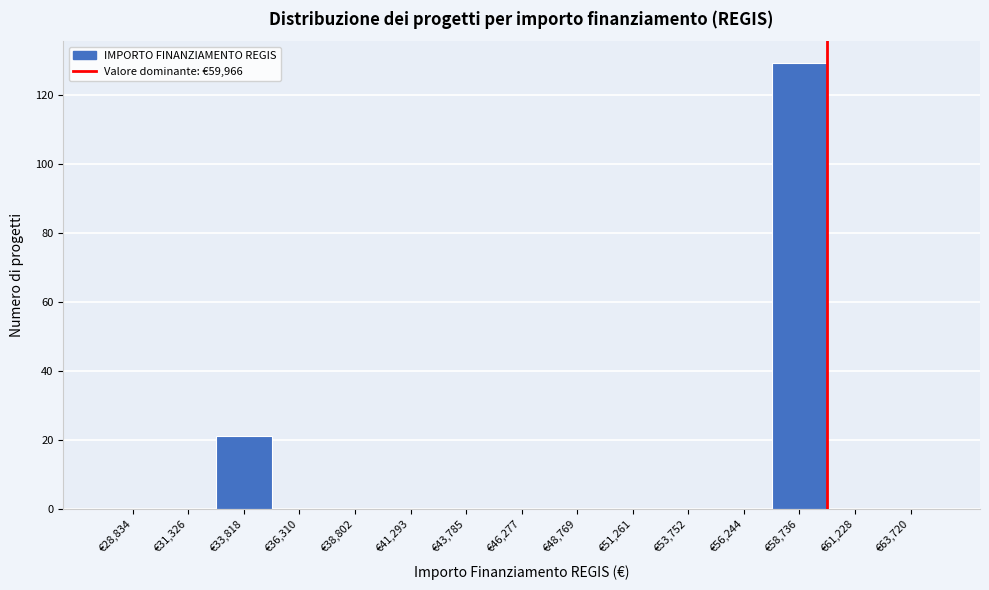

Reading left to right, transcribe this chart: for each bar, give the range it covers on the x-axis and its height. Neither the bar edges nor the heights are printed on the chart, so give them approximately, as read against the axes.

27500 to 30000: 0
30000 to 32500: 0
32500 to 35000: 22
35000 to 37500: 0
37500 to 40000: 0
40000 to 42500: 0
42500 to 45000: 0
45000 to 47500: 0
47500 to 50000: 0
50000 to 52500: 0
52500 to 55000: 0
55000 to 57500: 0
57500 to 60000: 130
60000 to 62500: 0
62500 to 65000: 0